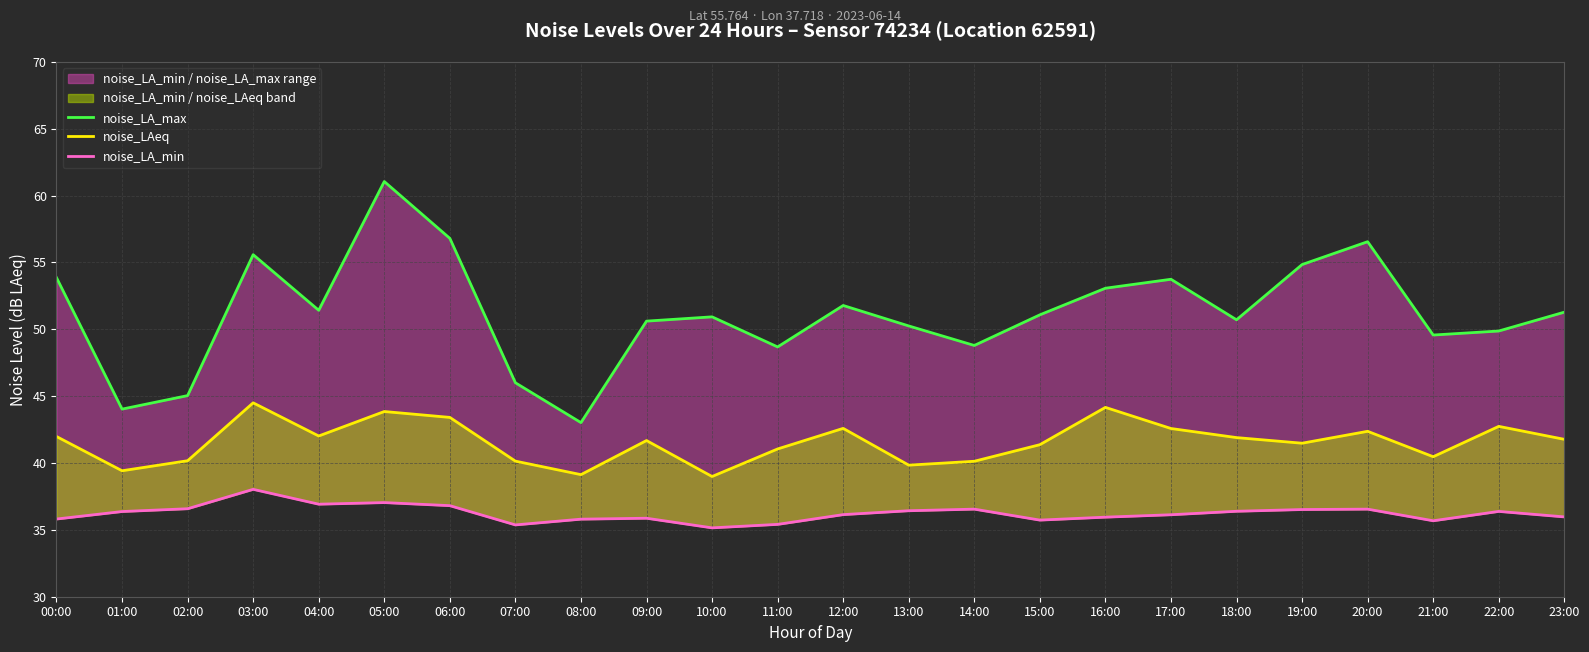

How many data points in noise_LA_max are less than 51?

12